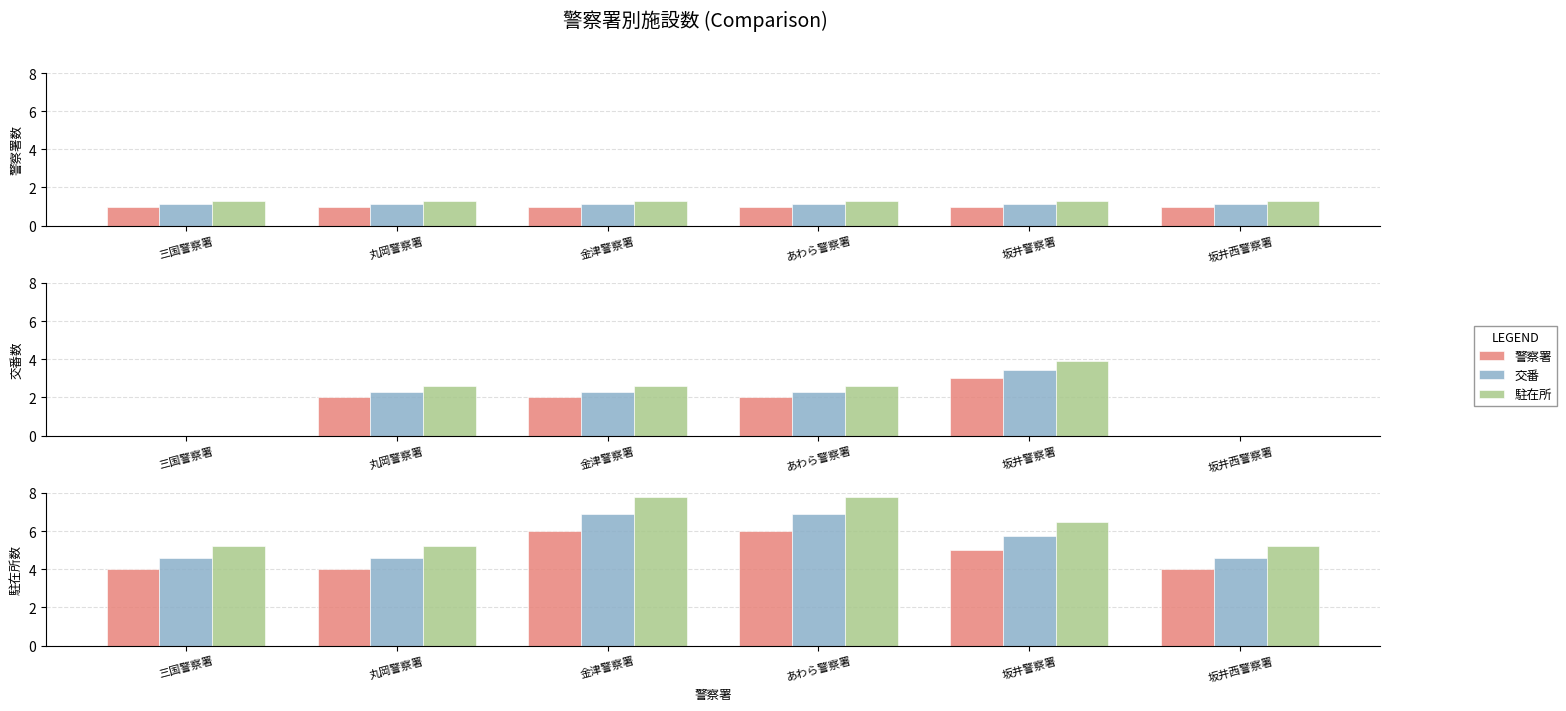

Is it true that 駐在所 equals 8.4 at 三国警察署?

False